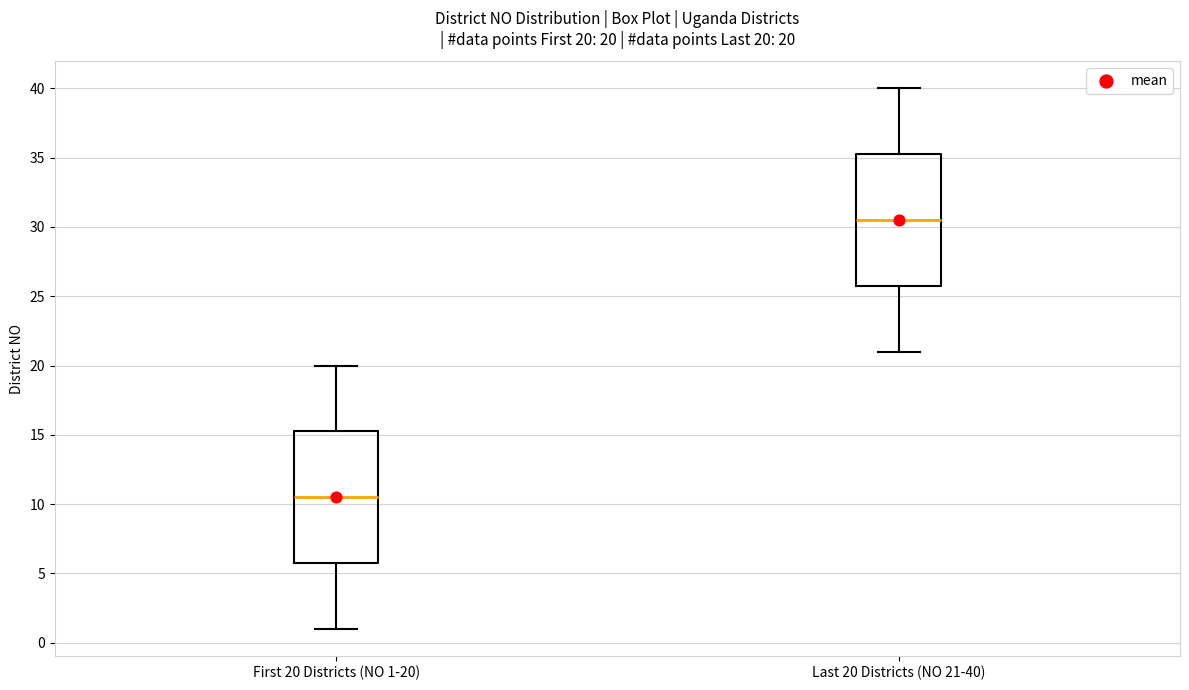

Which box's median line is the lowest?

First 20 Districts (NO 1-20)